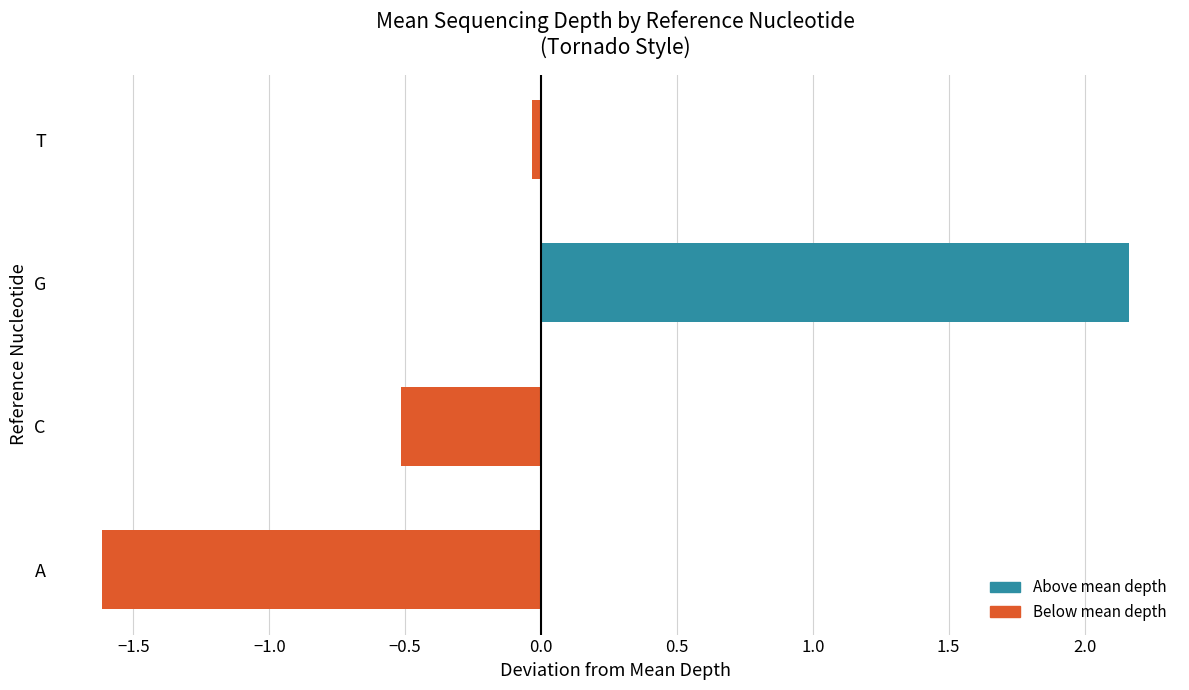

Between A and T, which is larger?

T